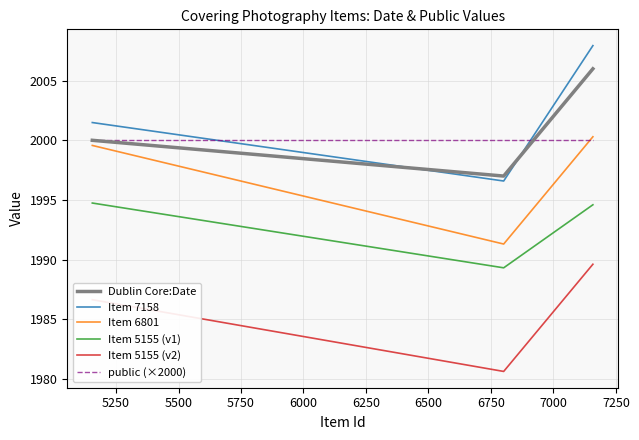

What is the maximum value shown in the chart?

2007.9